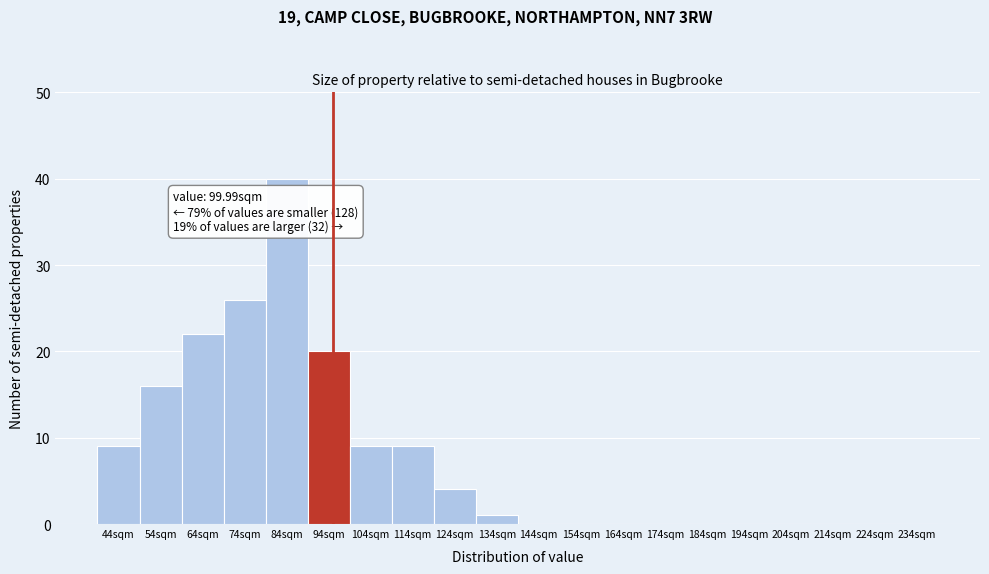

Reading left to right, list all the values displayed in this chart.

44sqm=9	54sqm=16	64sqm=22	74sqm=26	84sqm=40	94sqm=20	104sqm=9	114sqm=9	124sqm=4	134sqm=1	144sqm=0	154sqm=0	164sqm=0	174sqm=0	184sqm=0	194sqm=0	204sqm=0	214sqm=0	224sqm=0	234sqm=0